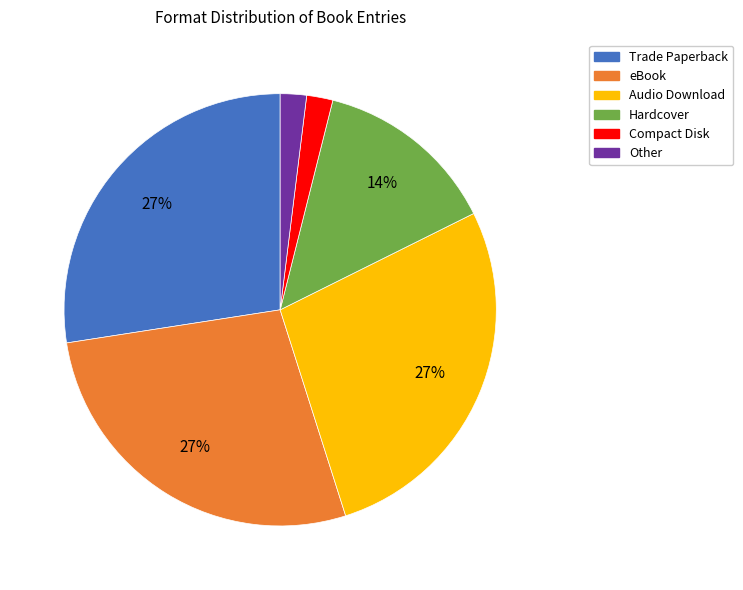

True or false: Other accounts for 2% of the total.

True